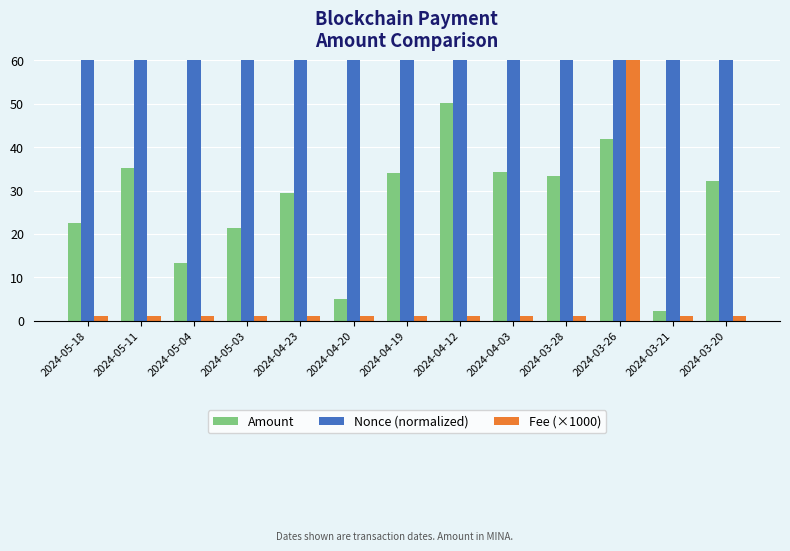

What is the minimum value for Nonce (normalized)?

75.0